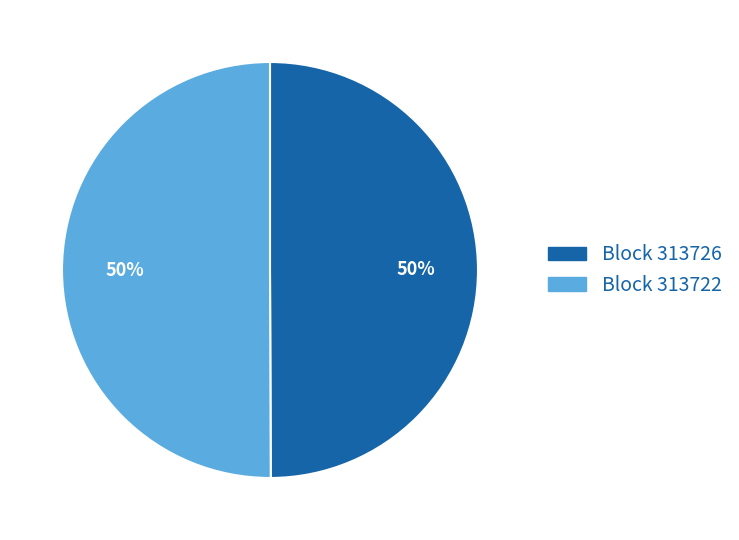

To the nearest percent, what is the average slice percentage?

50%